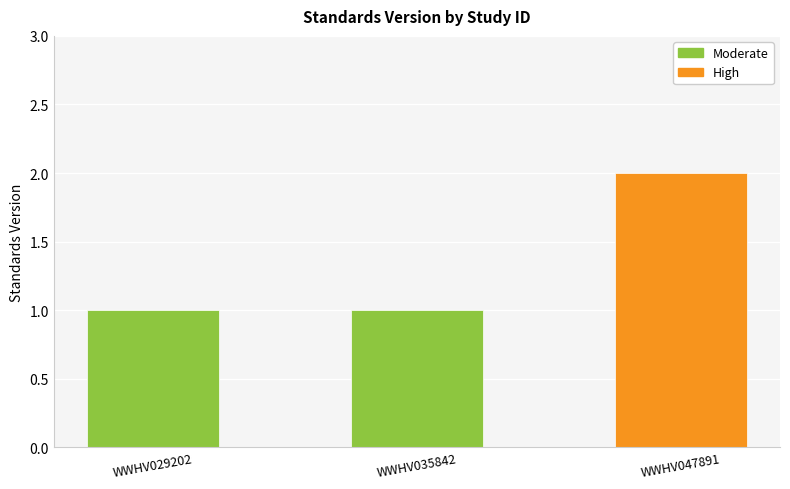

Which has a higher value, WWHV047891 or WWHV029202?

WWHV047891